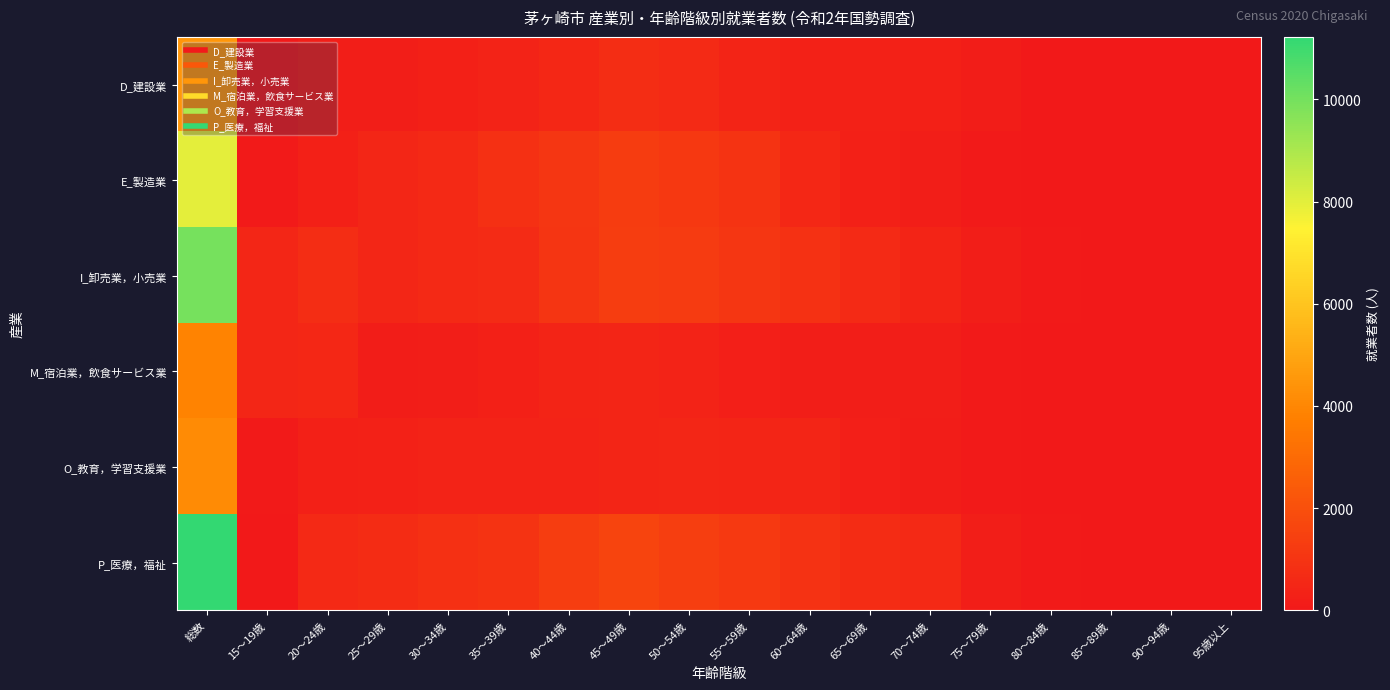

Between 65～69歳 and 80～84歳, which series saw the biggest shift?

P_医療，福祉